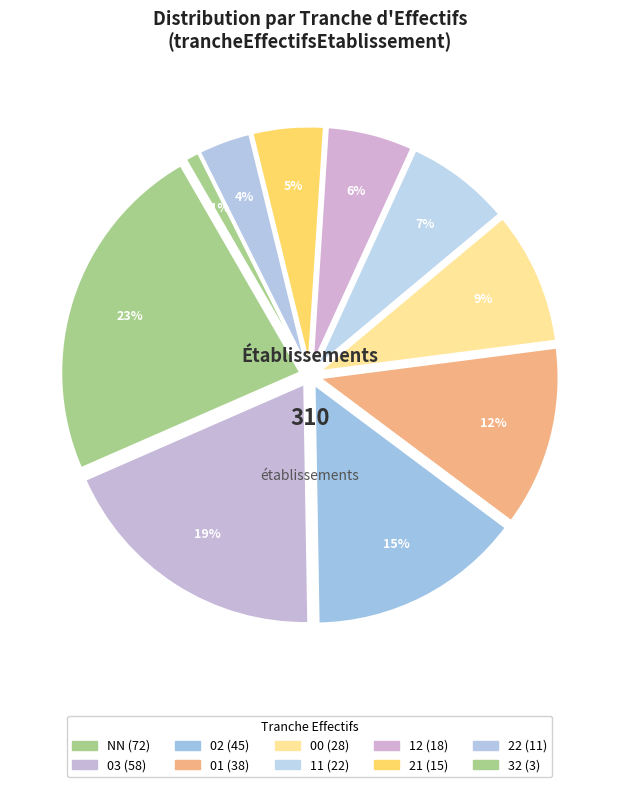

Which slice is the largest?

NN